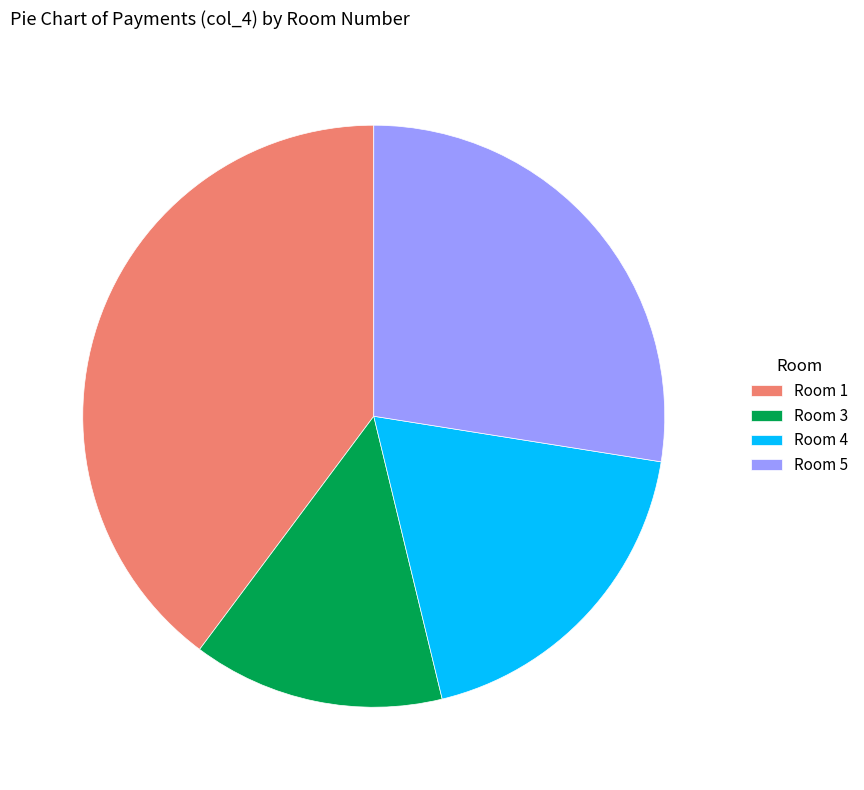

Which has a higher value, Room 3 or Room 1?

Room 1